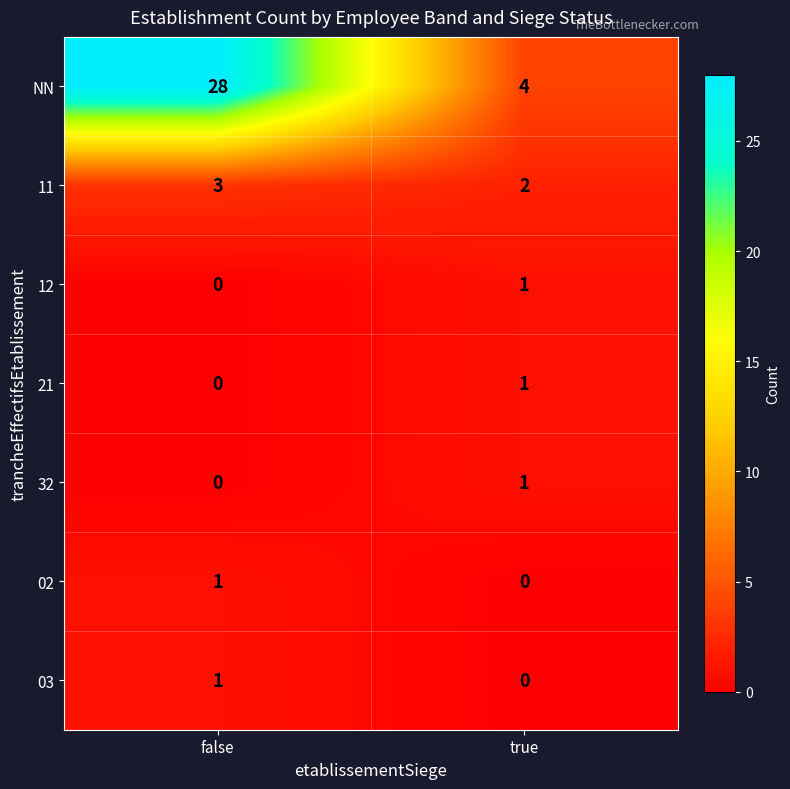

Reading left to right, transcribe all the data shown in this chart.

NN: false=28	true=4
11: false=3	true=2
12: false=0	true=1
21: false=0	true=1
32: false=0	true=1
02: false=1	true=0
03: false=1	true=0